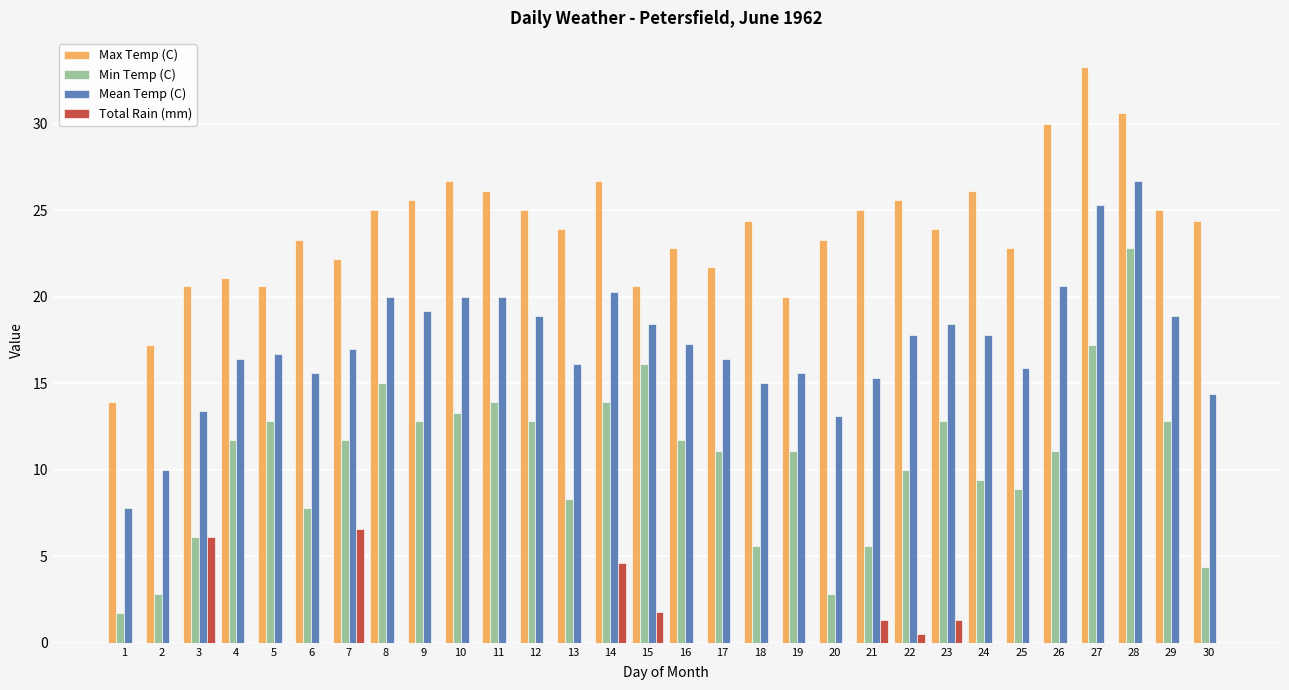

Which series has the largest total across all categories?

Max Temp (C)